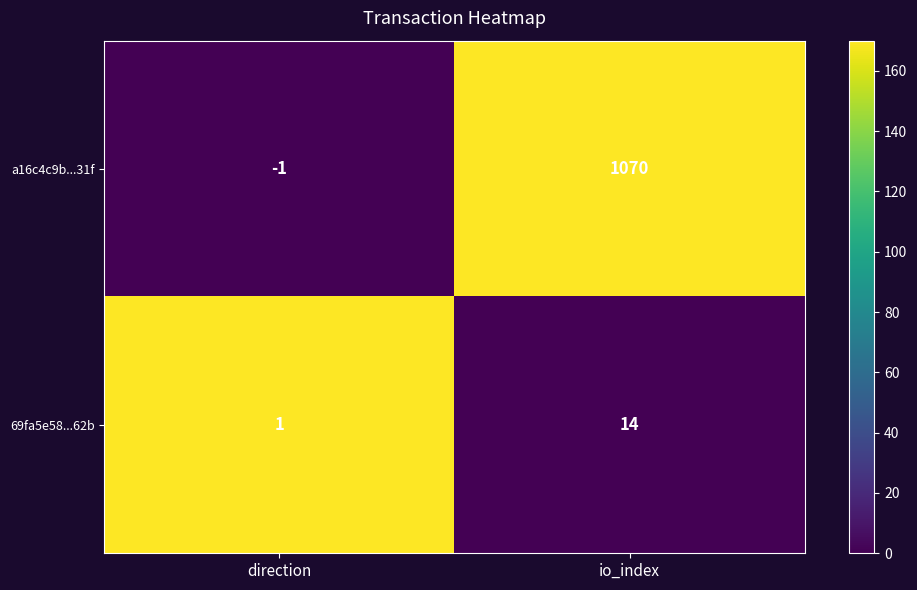

What value does the a16c4c9b...31f series have at io_index?

1070